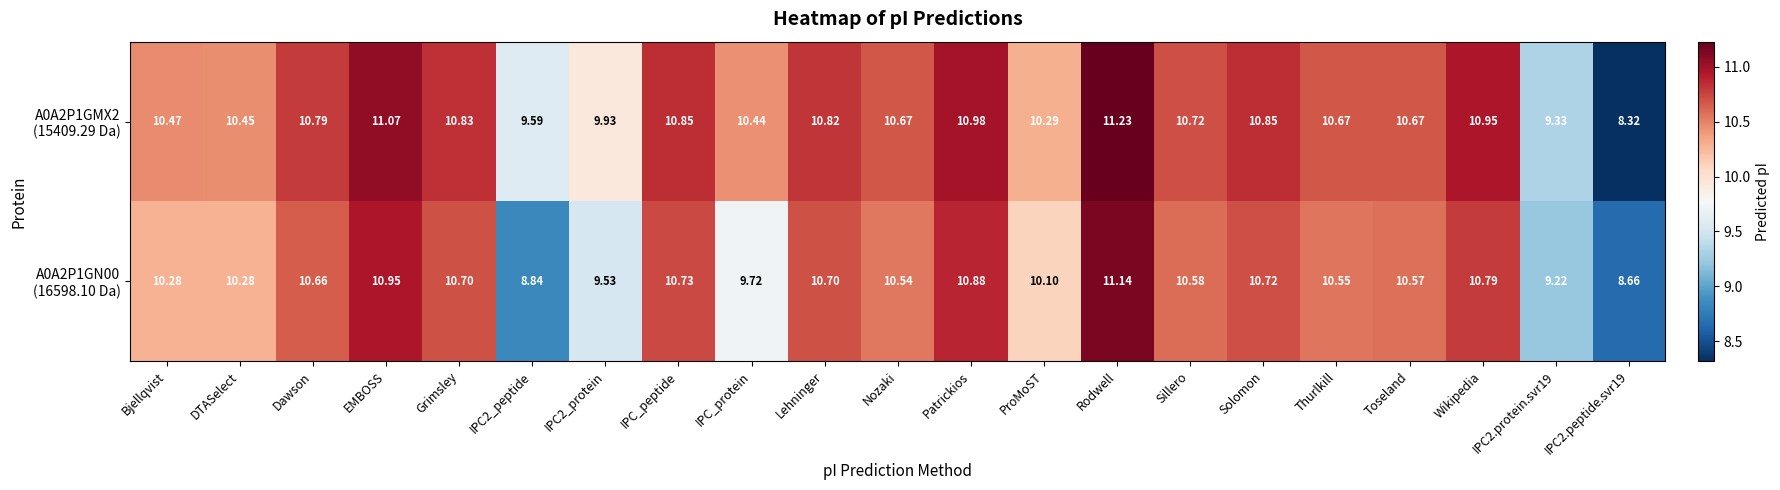

Which category has the highest value across all series?

Rodwell